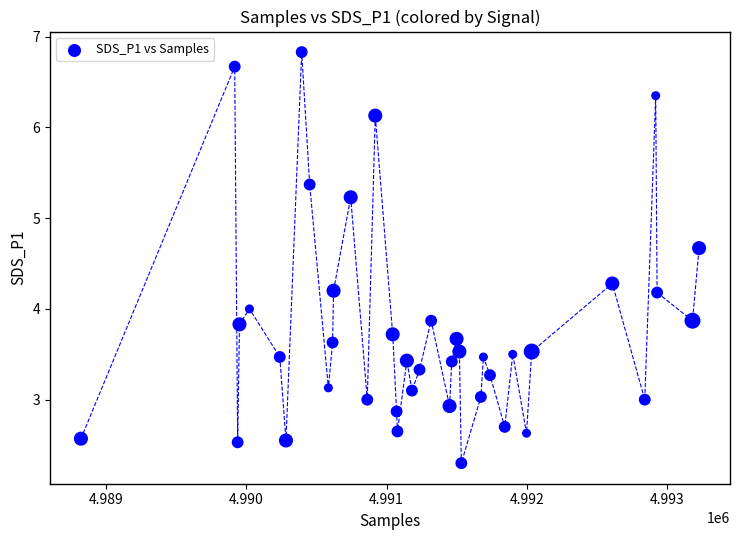

What is the range of Y values (max minus min)?

4.5